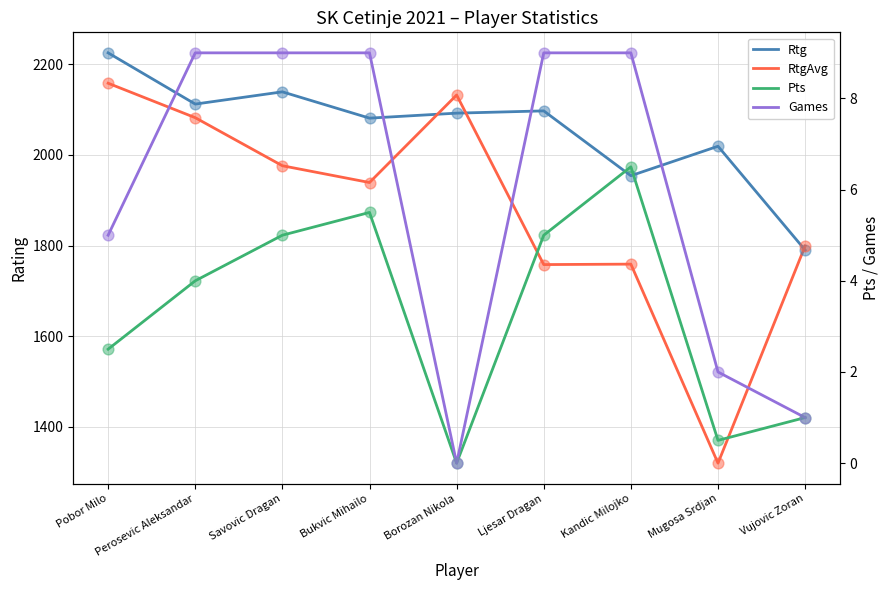

Which series contains the lowest Y value?

Pts